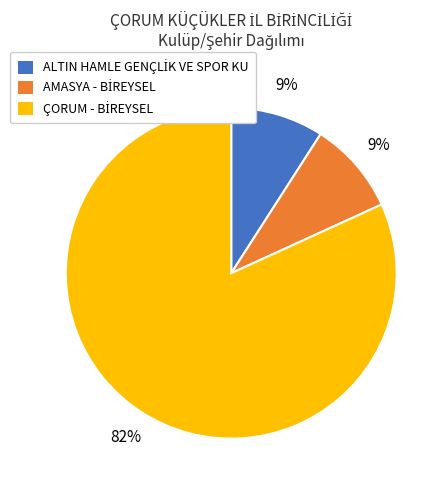

Is there any slice that represents more than half of the pie?

Yes